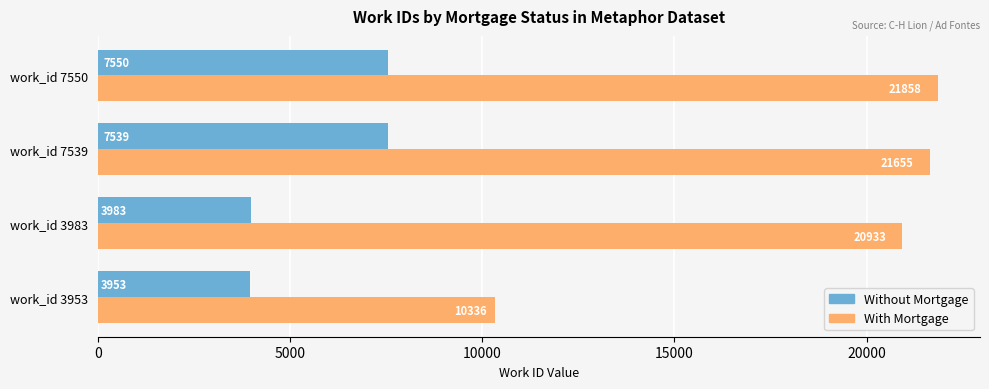

Is the value of With Mortgage at work_id 7539 greater than the value of Without Mortgage at work_id 7539?

Yes